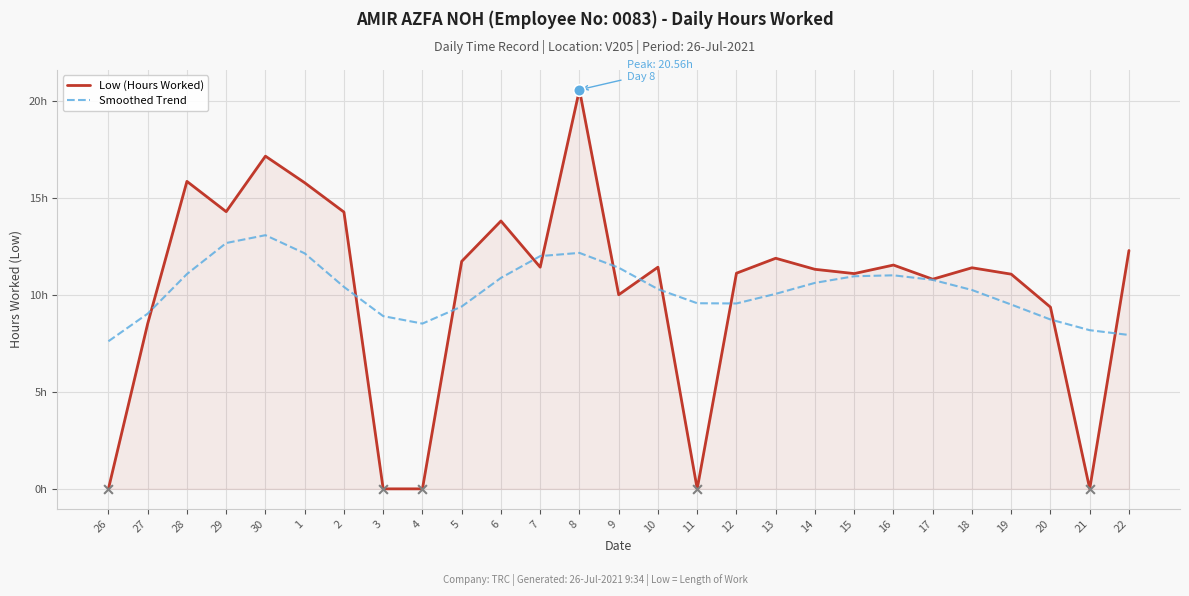

What is the total value across all series at 17?

21.6